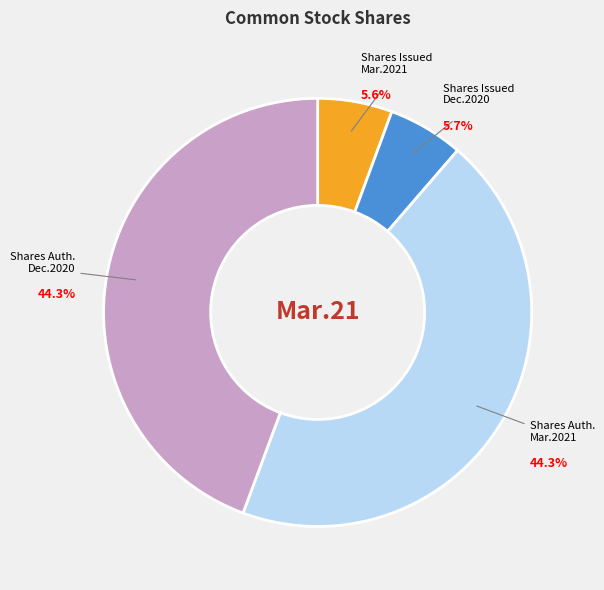

How much of the chart is everything except Shares Auth. Mar.2021?

55.7%